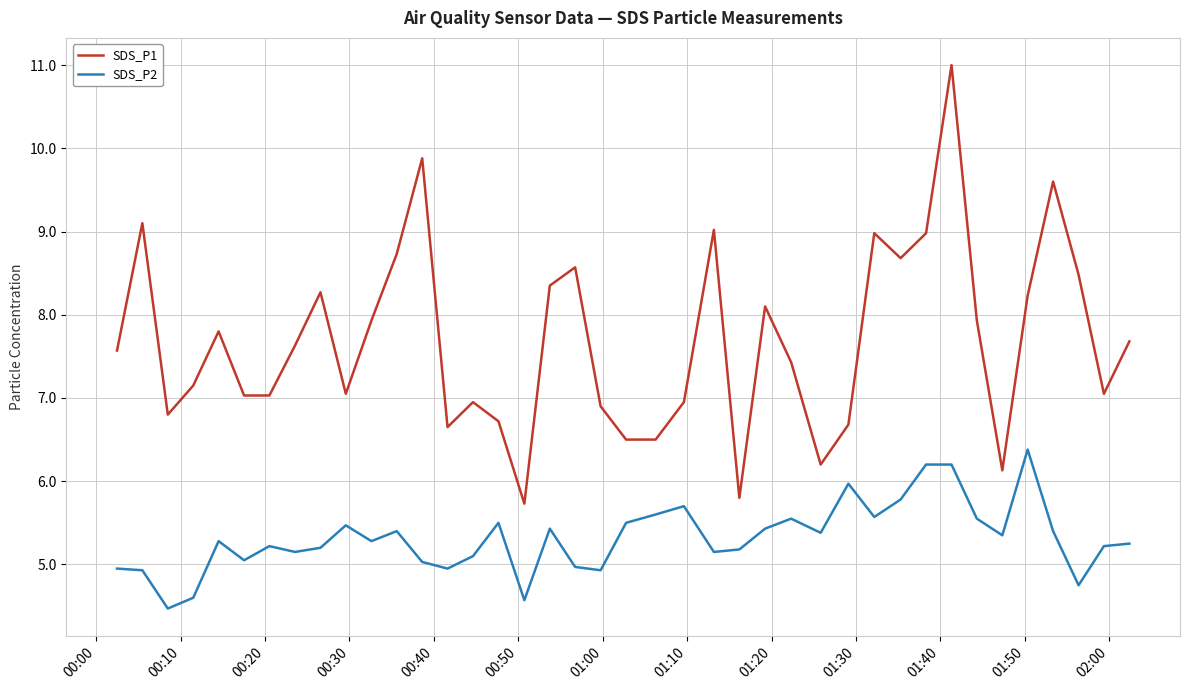

In SDS_P1, how many points are higher than both neighbors (excluding endpoints)?

11